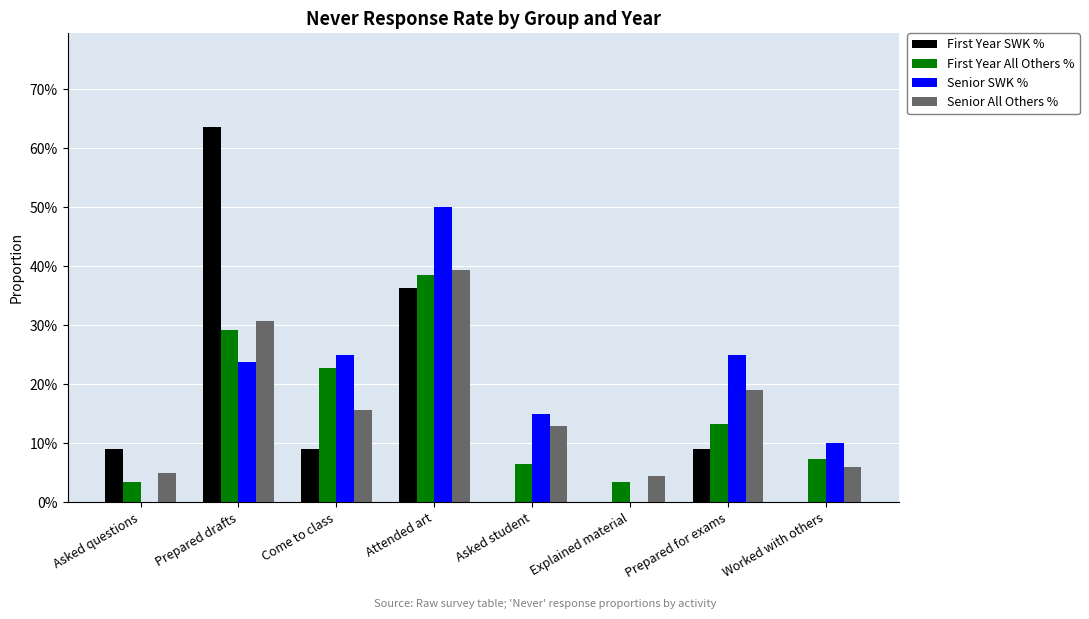

What is the spread (max minus min) of values at Come to class?

0.2